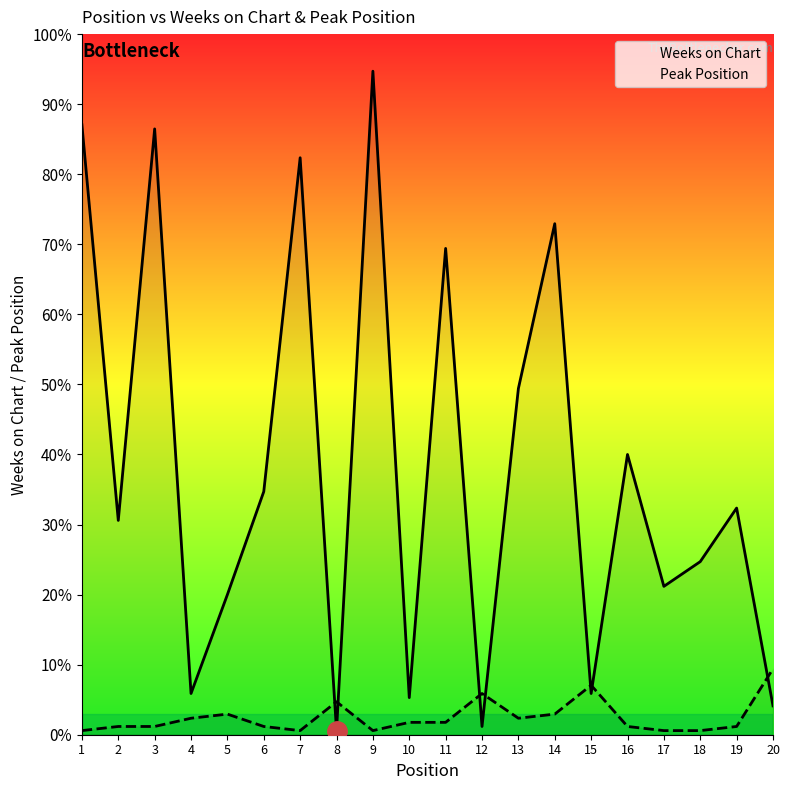

Reading right to left, extract all data points from this chart.

Weeks on Chart: 7	55	42	36	68	10	124	84	2	118	9	161	1	140	59	34	10	147	52	148
Peak Position: 16	2	1	1	2	12	5	4	10	3	3	1	8	1	2	5	4	2	2	1